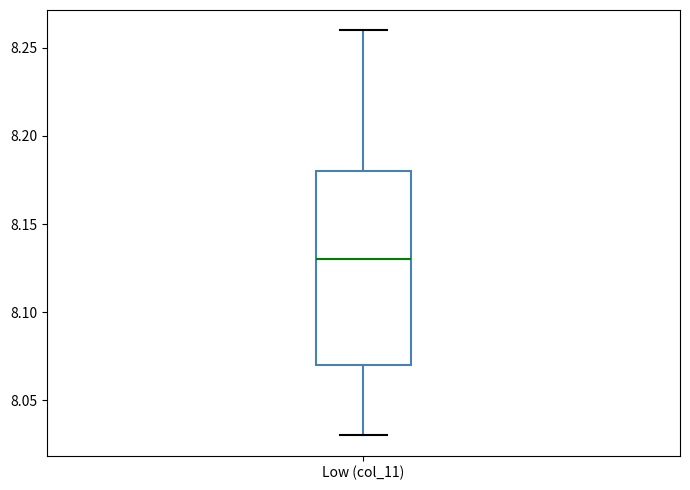

Transcribe this box plot: give where the median line is, the range the box spans, and where the two whiskers end, as read against the y-axis. The values are not printed on the chart, so give them approximately, as read against the axis.

median 8.13, box 8.07 to 8.18, whiskers 8.03 to 8.26